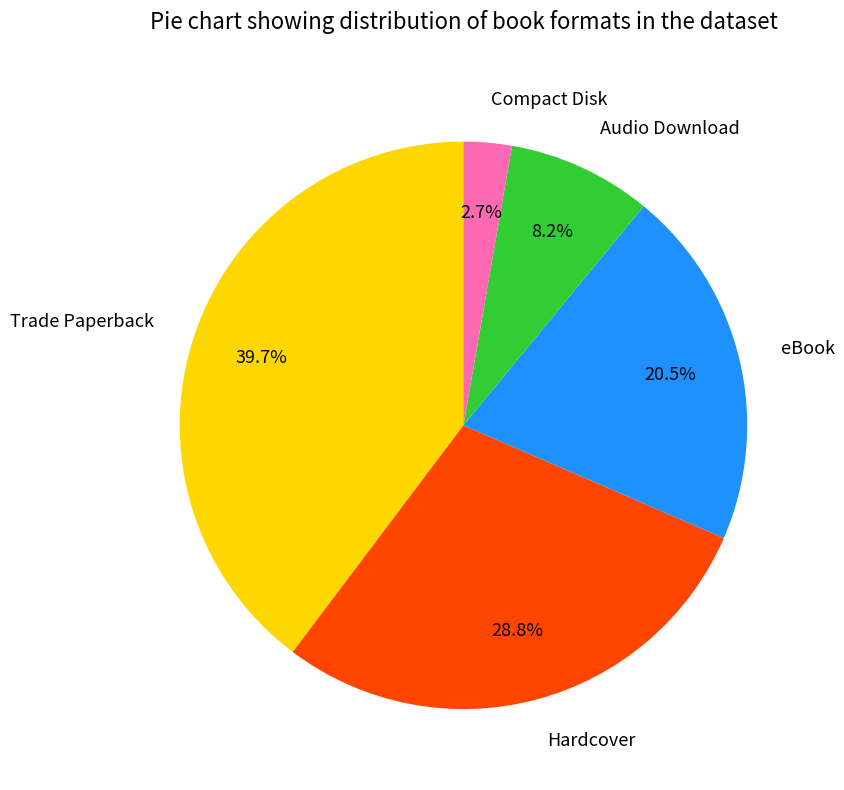

What portion of the pie excludes Trade Paperback?

60.3%